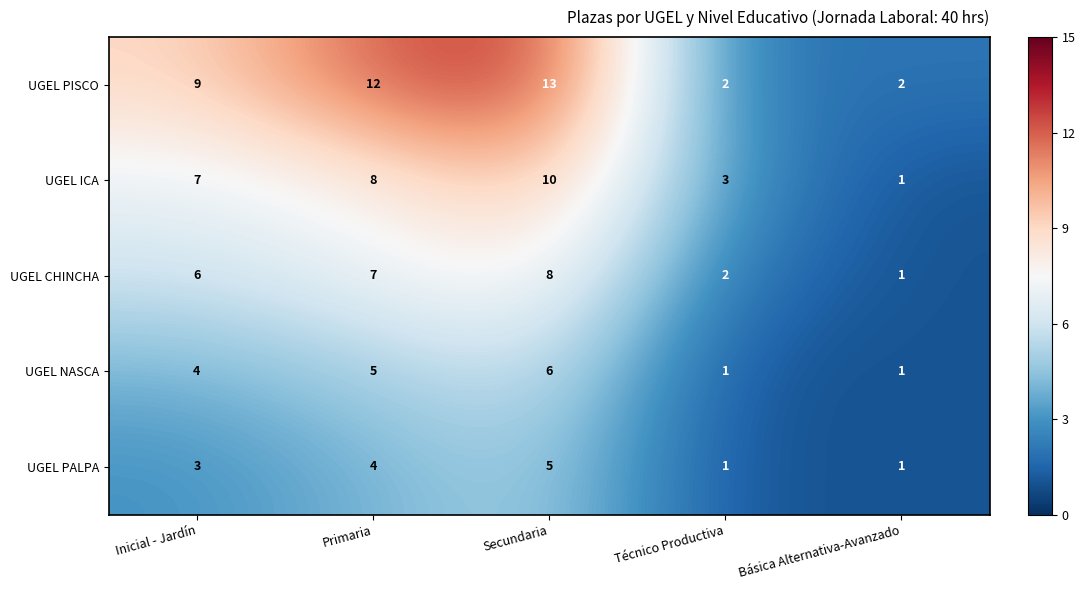

The value of UGEL CHINCHA at Inicial - Jardín is 6. True or false?

True